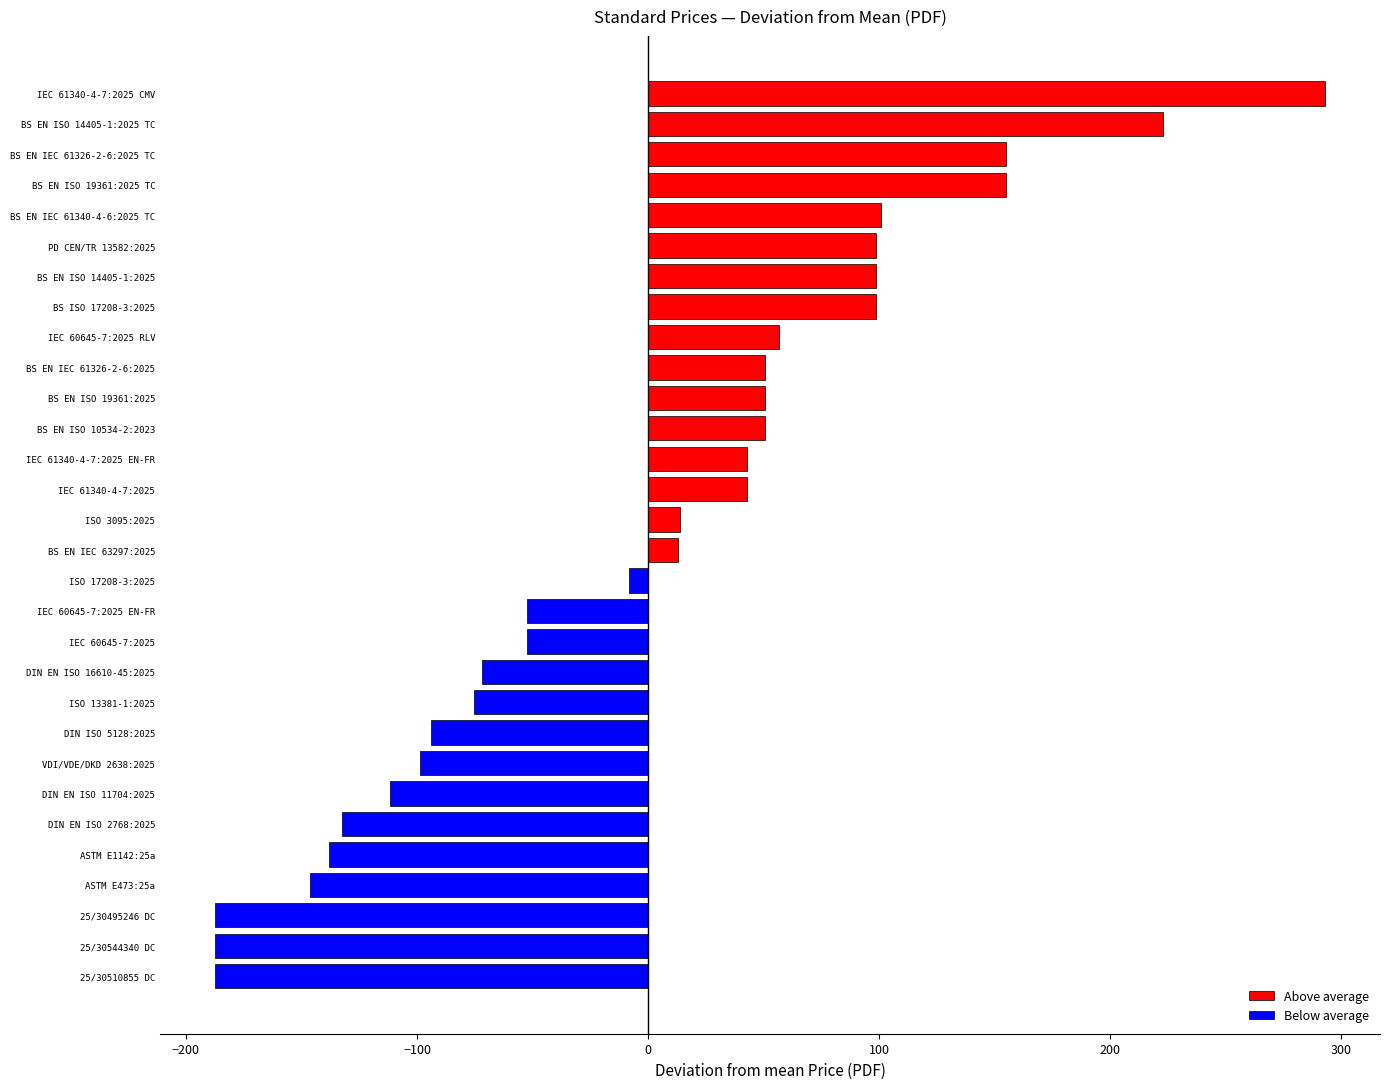

How many bars are there in total?

30